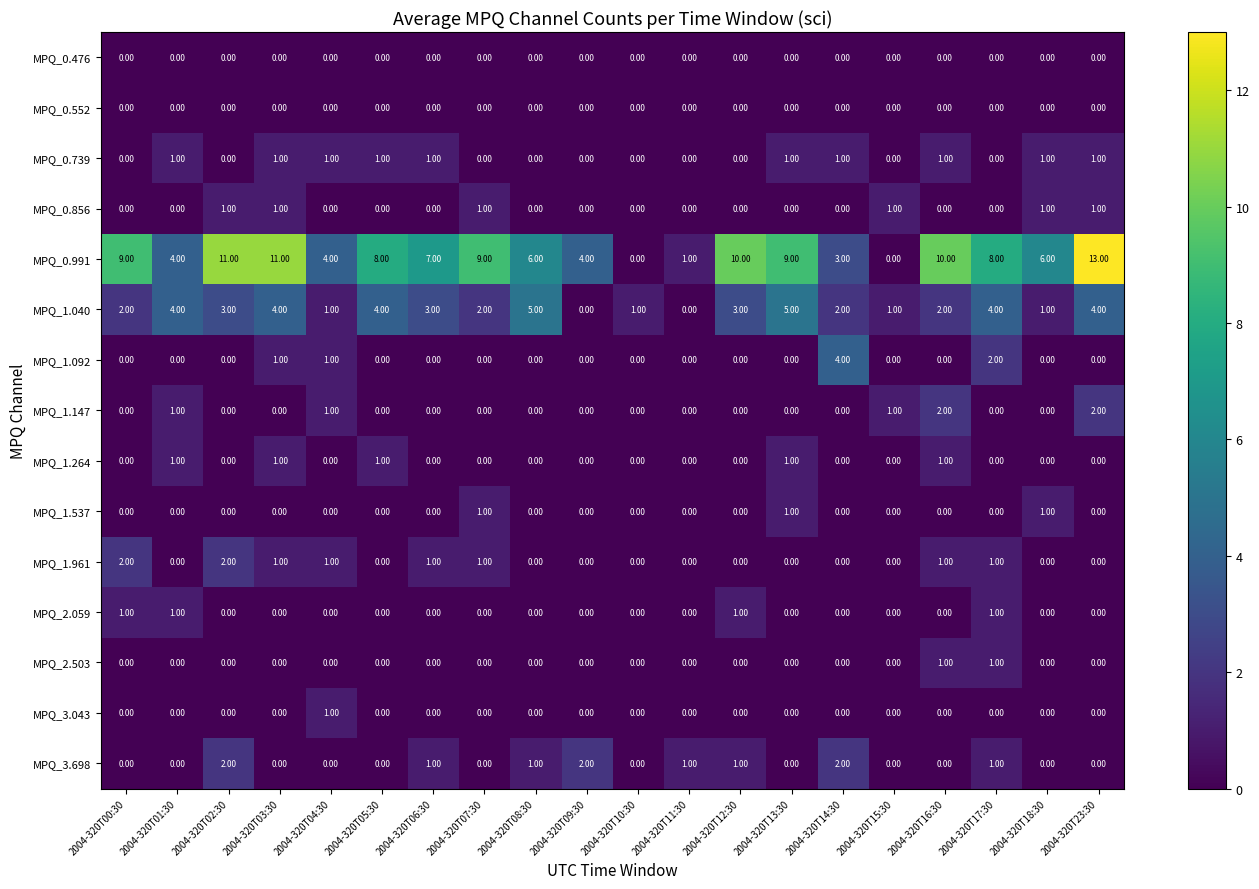

What is the spread (max minus min) of values at 2004-320T16:30?

10